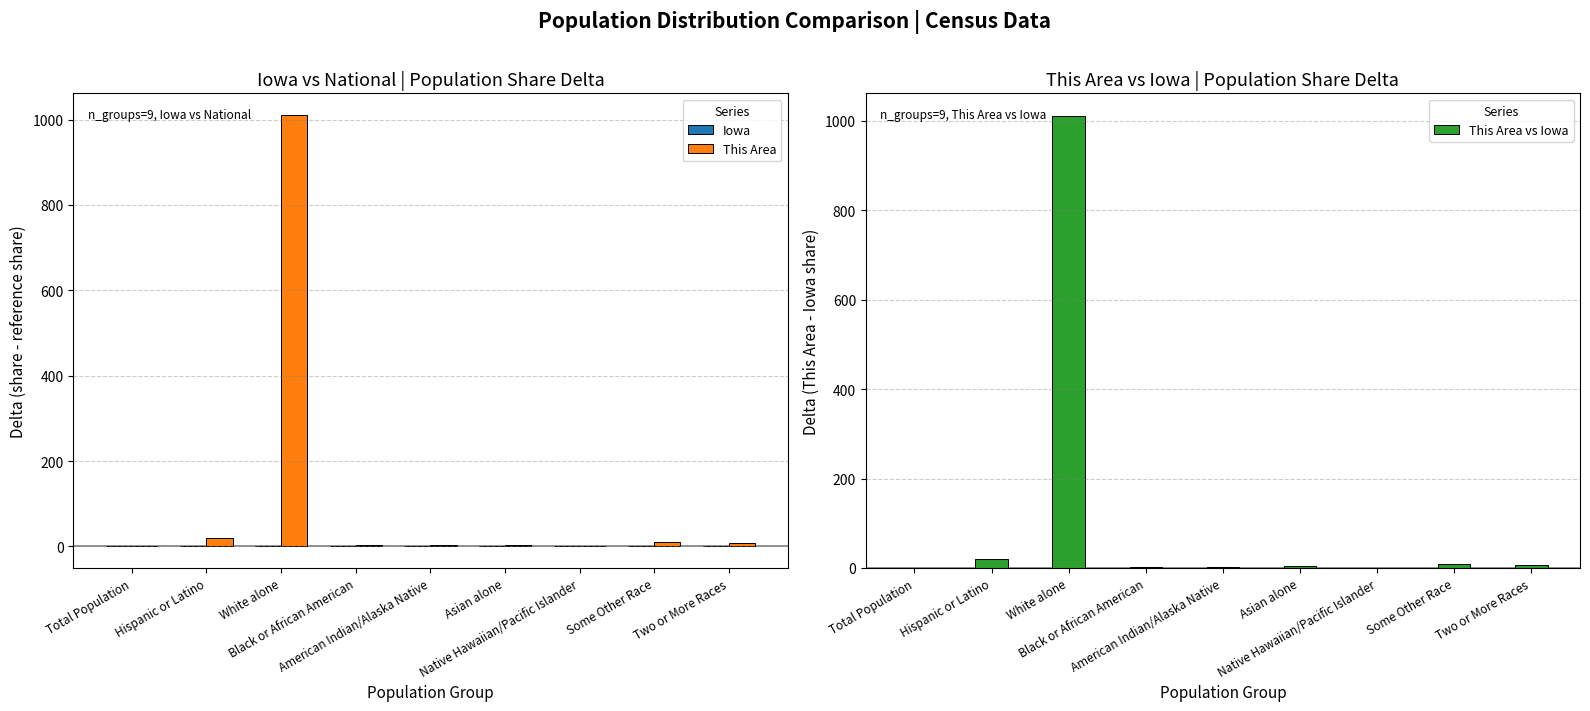

What is the total value across all series at Black or African American?

5.6